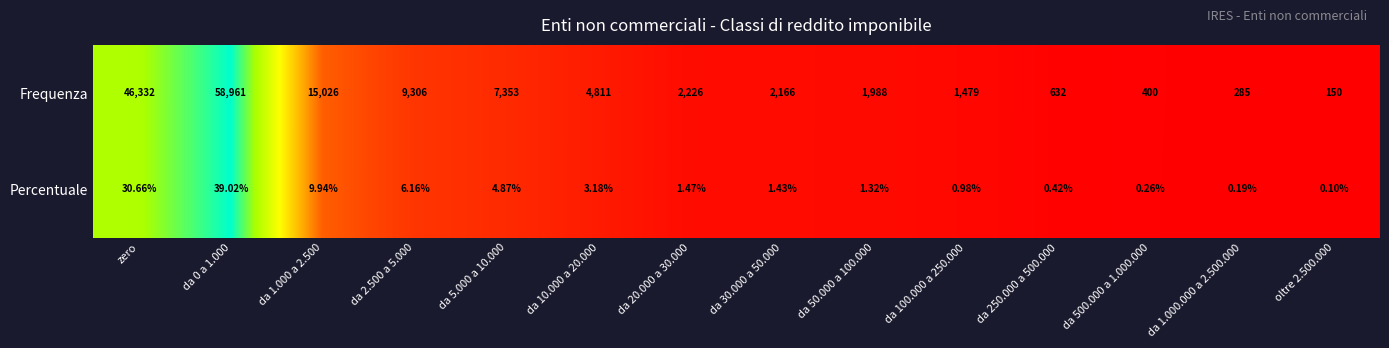

Rank the series by their average value, from lowest to highest.

Percentuale, Frequenza